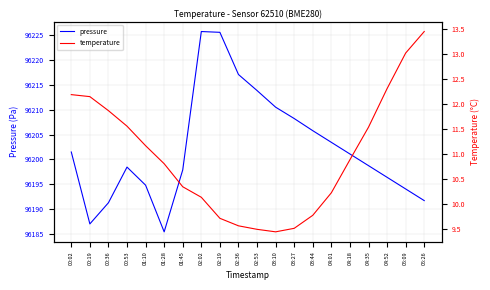

What are all the series names shown in the legend?

pressure, temperature